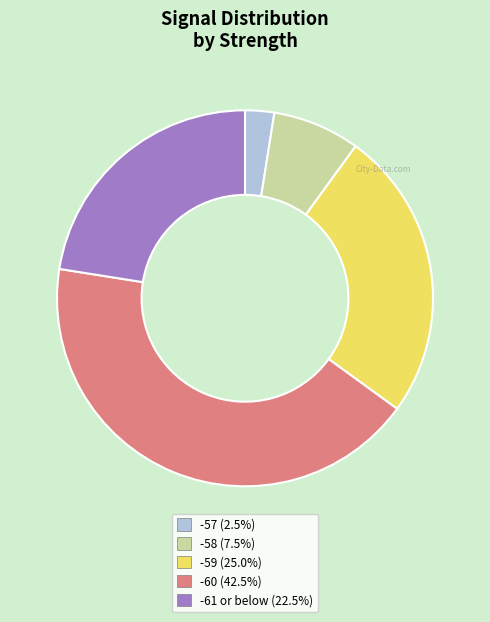

Does any single category account for the majority?

No